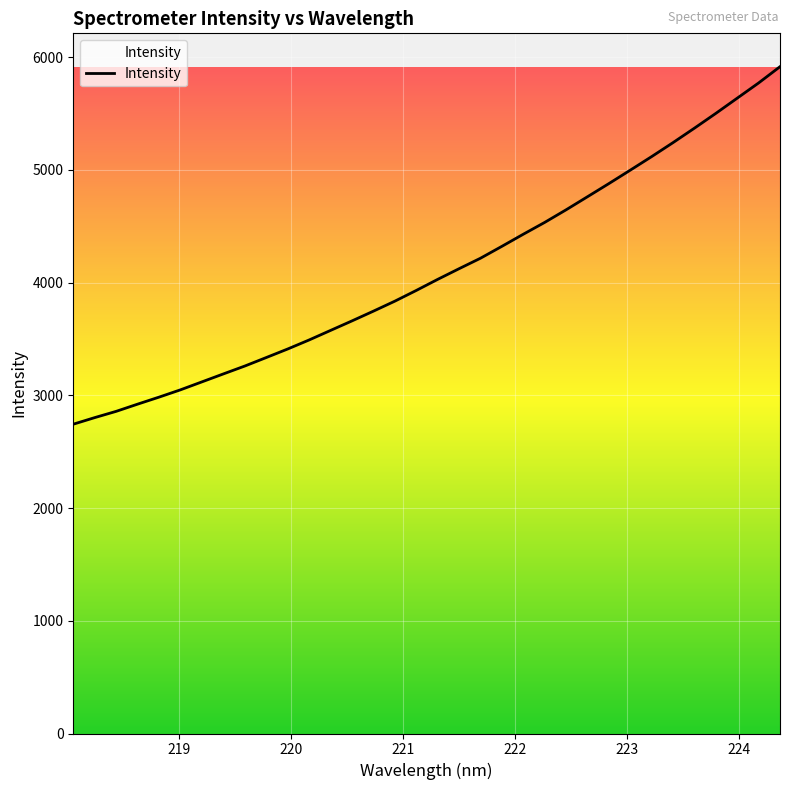

What is the maximum value shown in the chart?

5915.8